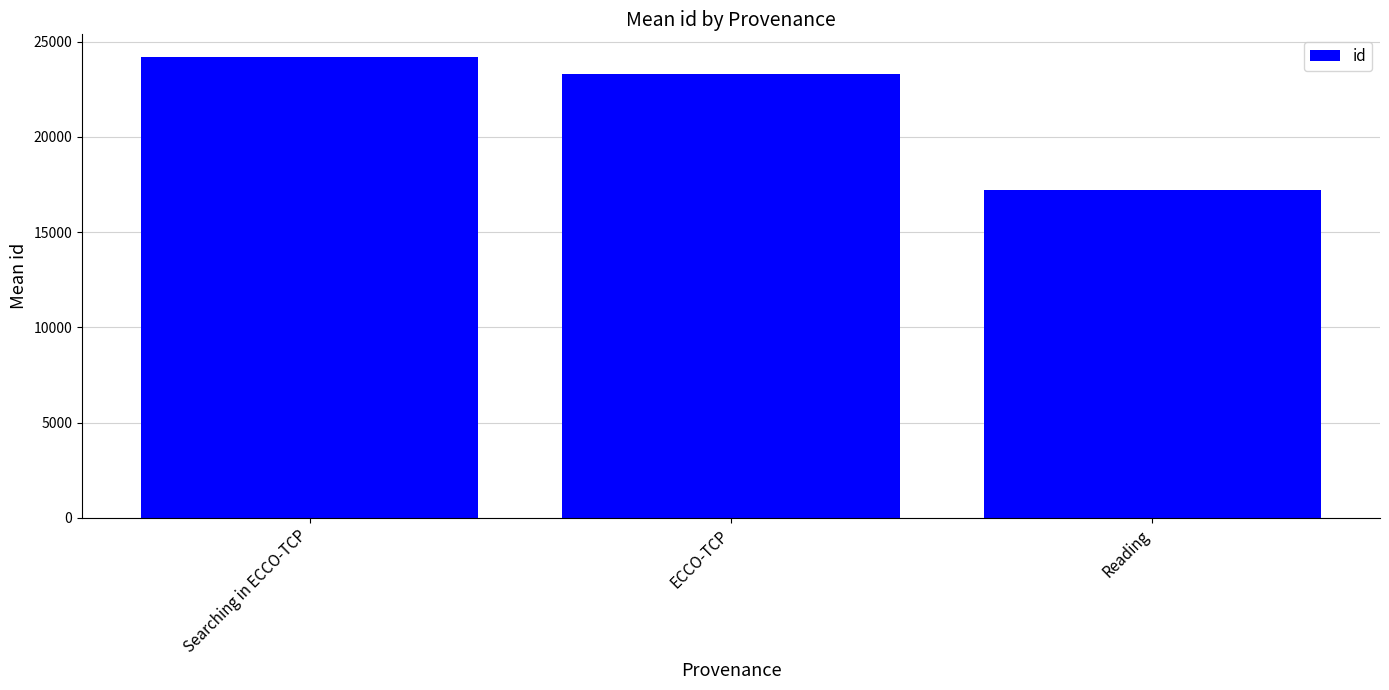

Between Reading and Searching in ECCO-TCP, which is larger?

Searching in ECCO-TCP